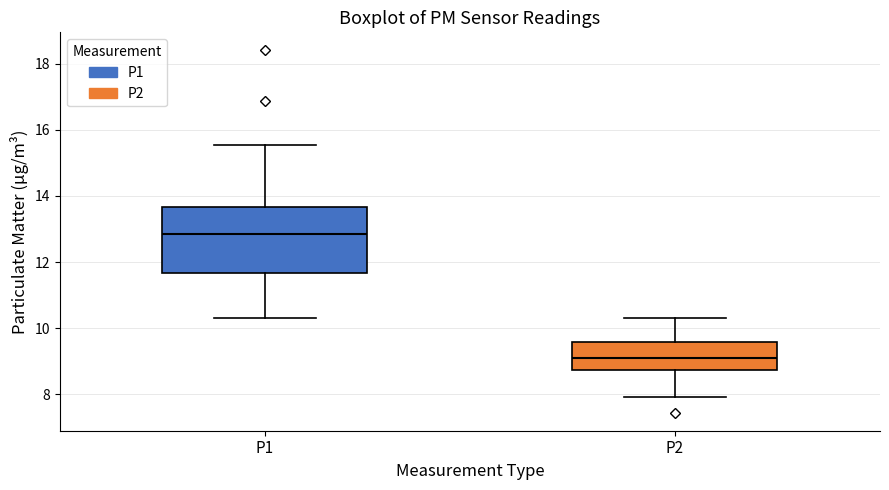

Reading left to right, read every box against the y-axis: the position of its median line, the range the box covers, and the ends of its whiskers. The values are not printed on the chart, so give them approximately, as read against the axis.

P1: median 12.8, box 11.6 to 13.6, whiskers 10.4 to 15.6
P2: median 9.2, box 8.8 to 9.6, whiskers 8.0 to 10.4